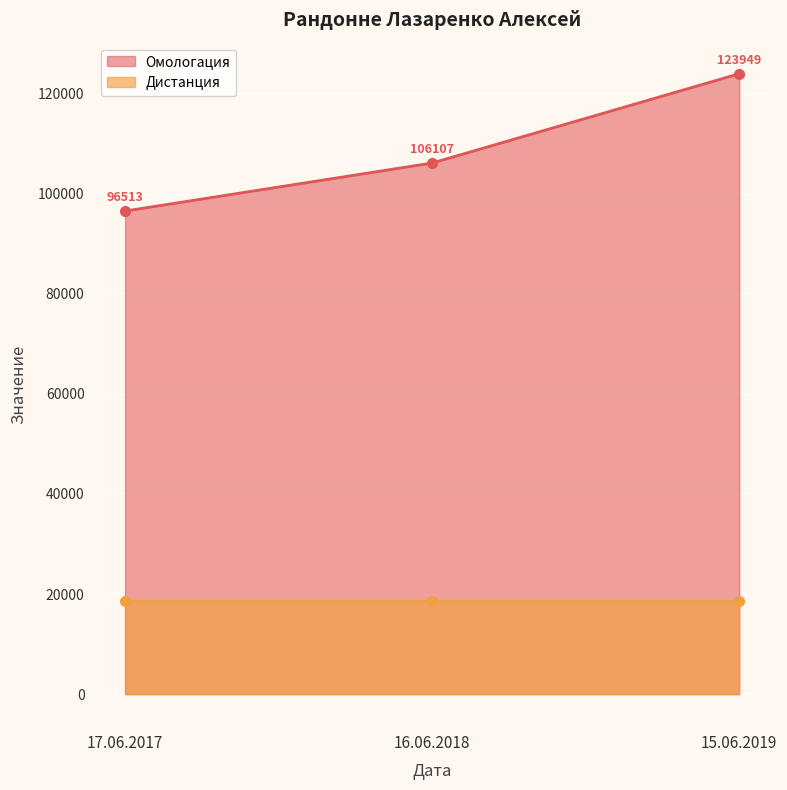

Reading left to right, list all the values displayed in this chart.

17.06.2017=96513	16.06.2018=106107	15.06.2019=123949